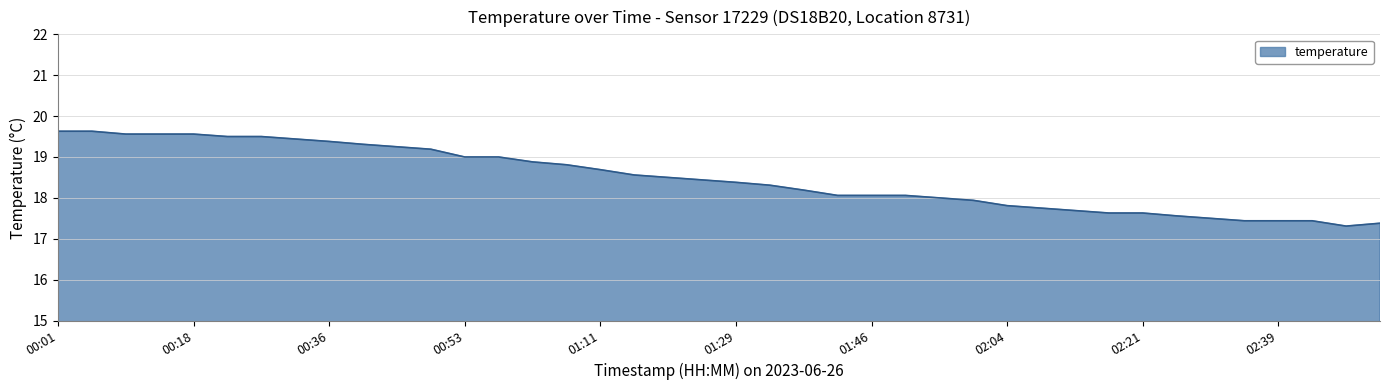

What is the greatest value displayed?

19.6